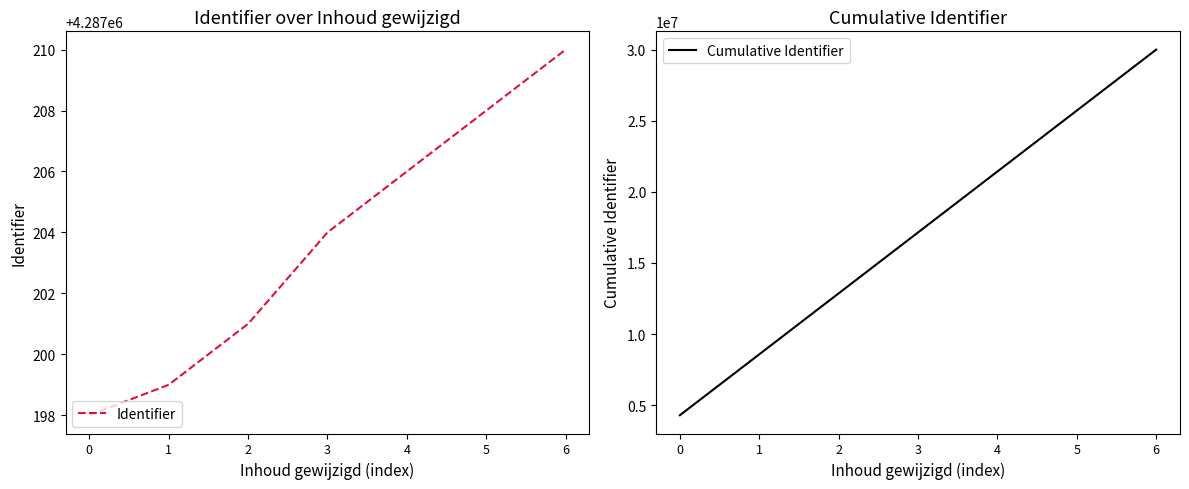

True or false: Cumulative Identifier and Identifier cross at least once.

False